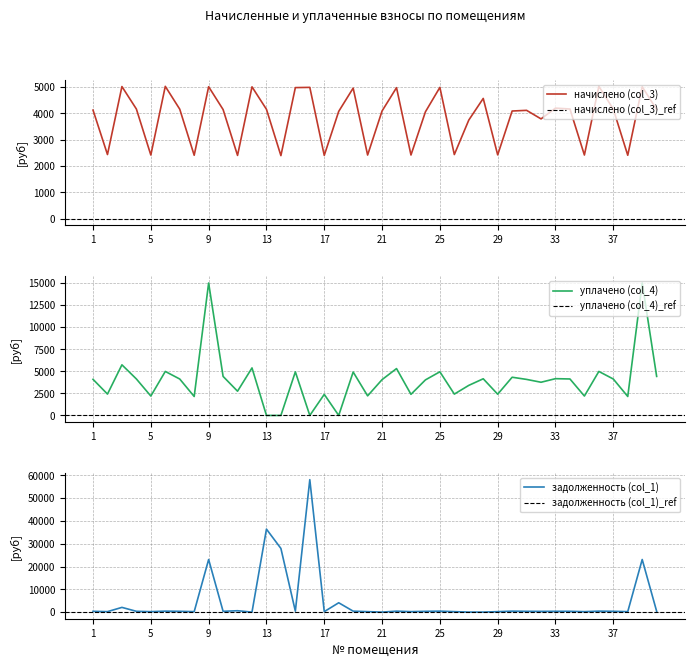

At which category does начислено (col_3) reach its first local valley?

2